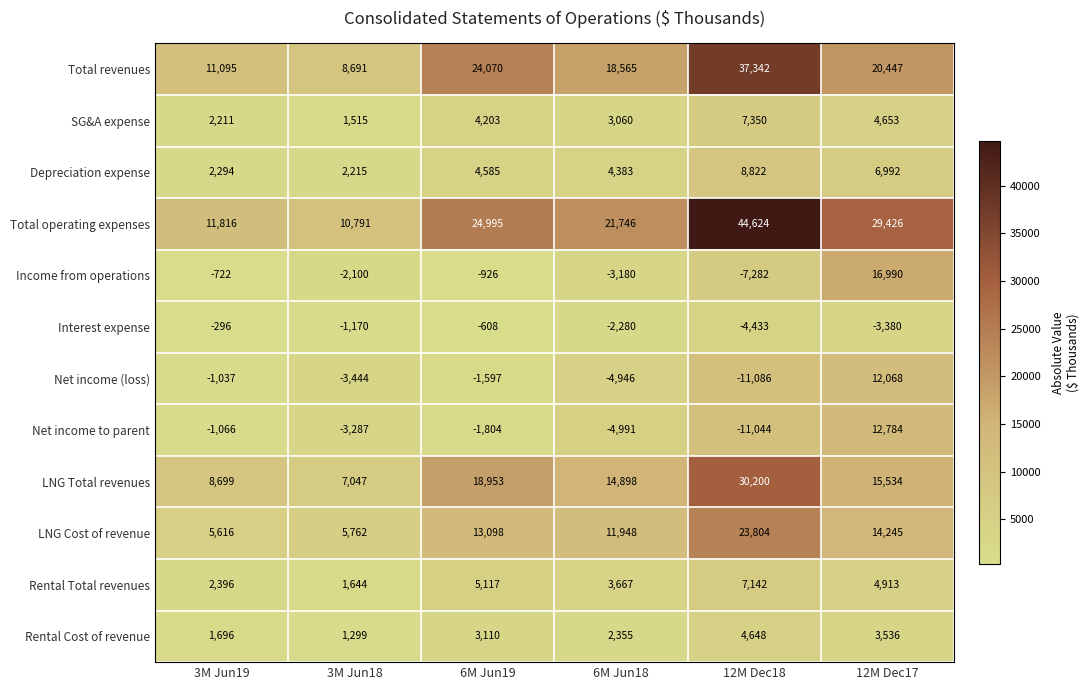

Rank the series at 12M Dec18 from highest to lowest value.

Total operating expenses, Total revenues, LNG Total revenues, LNG Cost of revenue, Depreciation expense, SG&A expense, Rental Total revenues, Rental Cost of revenue, Interest expense, Income from operations, Net income to parent, Net income (loss)